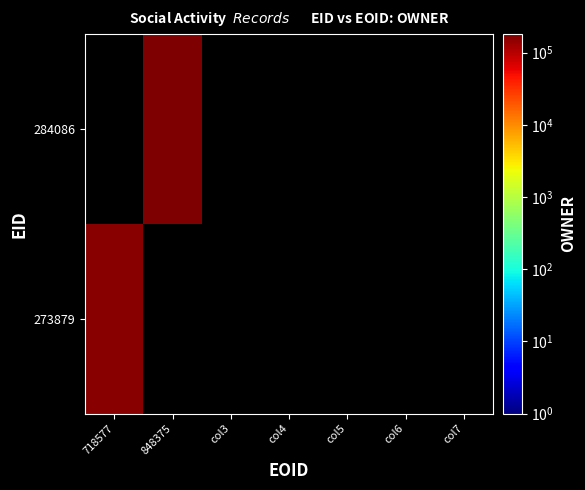

Between col3 and col6, which is larger?

col6